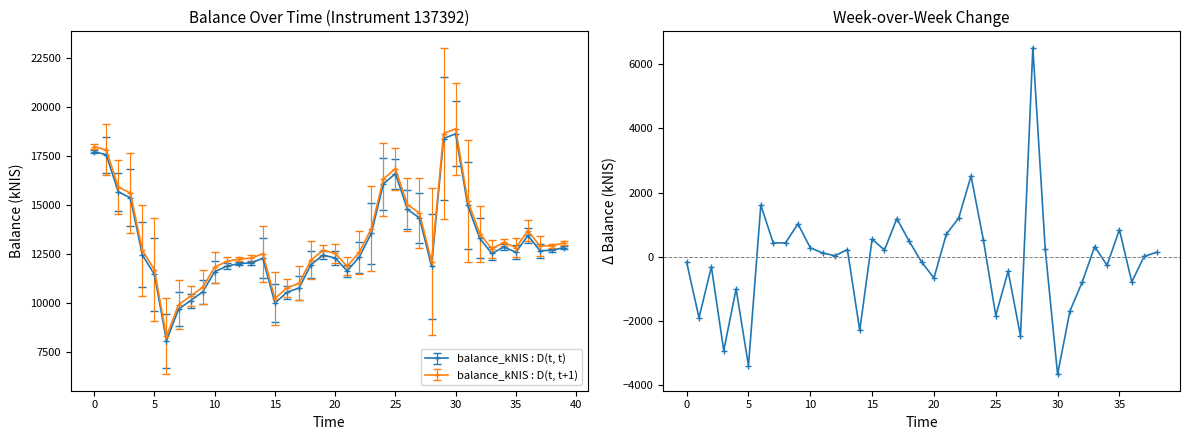

What is the value of the 2nd point from the left?

-1893.1